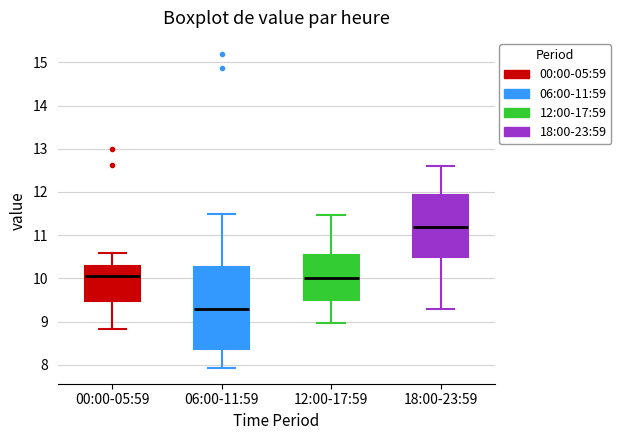

Comparing the boxes themselves (not the whiskers), which one is the tallest?

06:00-11:59